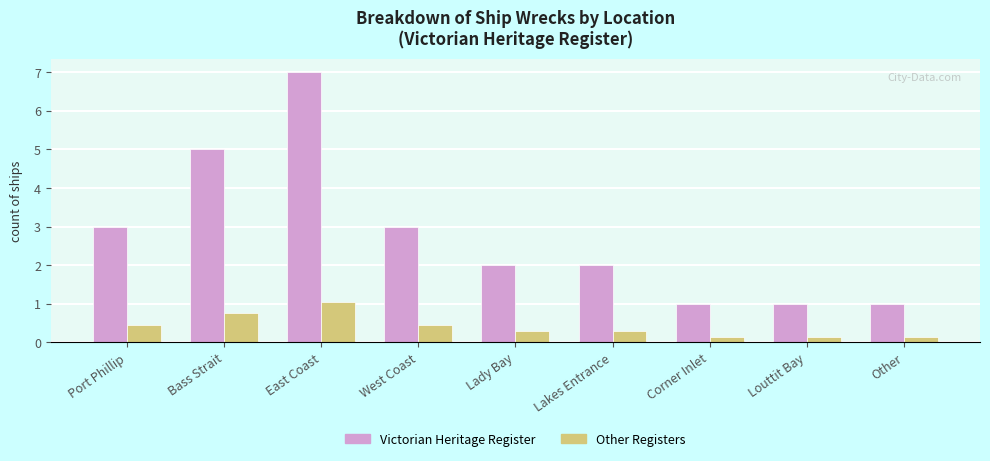

The value of Victorian Heritage Register at Port Phillip is 4.6. True or false?

False